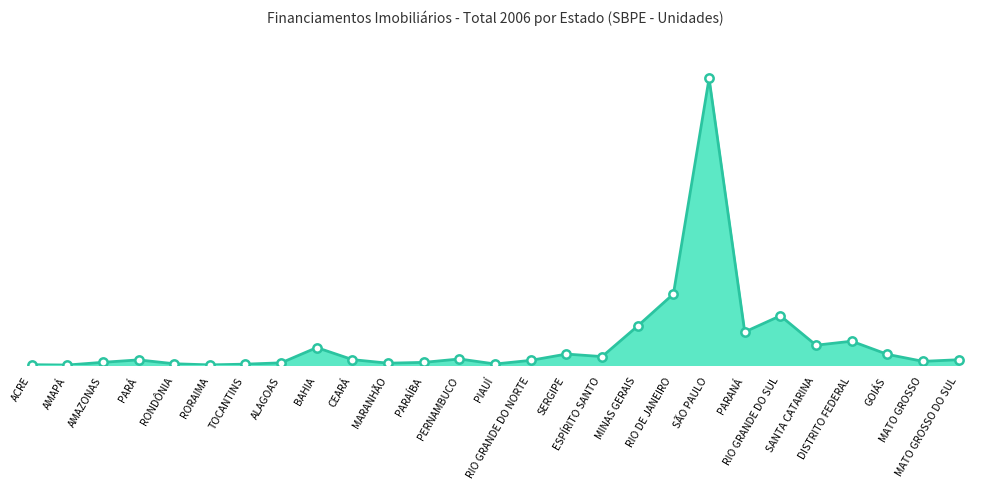

Is it true that the value at PARANÁ is 6031?

True